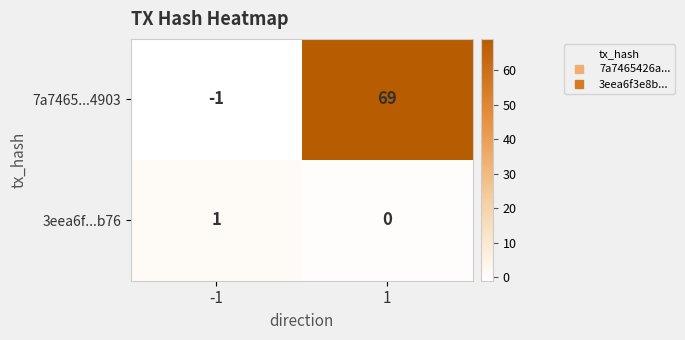

How many categories are shown in the chart?

2